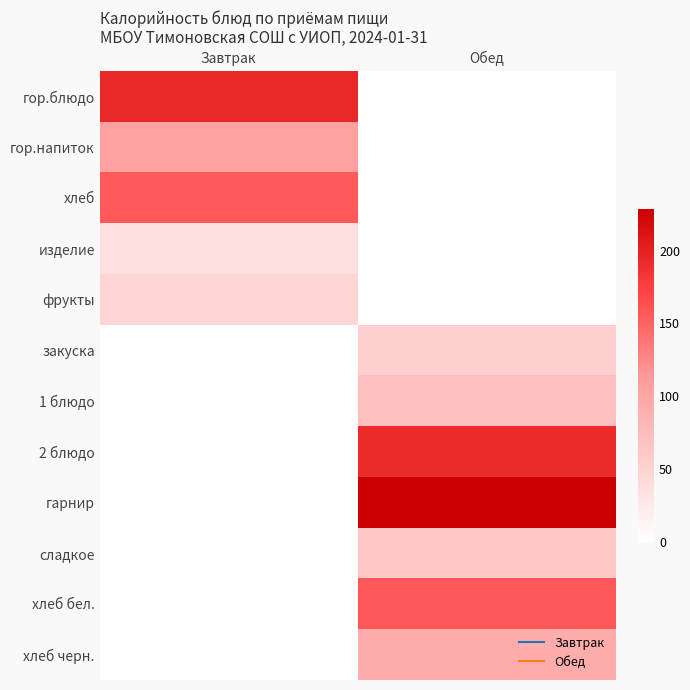

Reading left to right, list all the values displayed in this chart.

гор.блюдо: Завтрак=193.9	Обед=0.0
гор.напиток: Завтрак=104.5	Обед=0.0
хлеб: Завтрак=157.0	Обед=0.0
изделие: Завтрак=36.4	Обед=0.0
фрукты: Завтрак=47.0	Обед=0.0
закуска: Завтрак=0.0	Обед=54.6
1 блюдо: Завтрак=0.0	Обед=71.5
2 блюдо: Завтрак=0.0	Обед=191.5
гарнир: Завтрак=0.0	Обед=228.4
сладкое: Завтрак=0.0	Обед=62.1
хлеб бел.: Завтрак=0.0	Обед=157.2
хлеб черн.: Завтрак=0.0	Обед=92.8